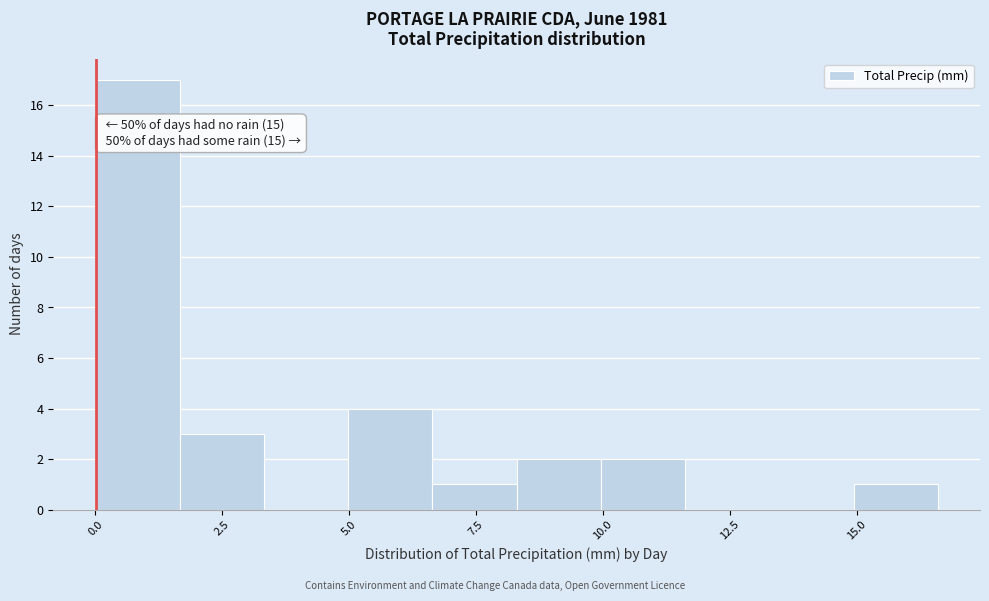

Around what value on the x-axis is the tallest bar? Give the approximate position of its centre, as read against the axis.

1.0